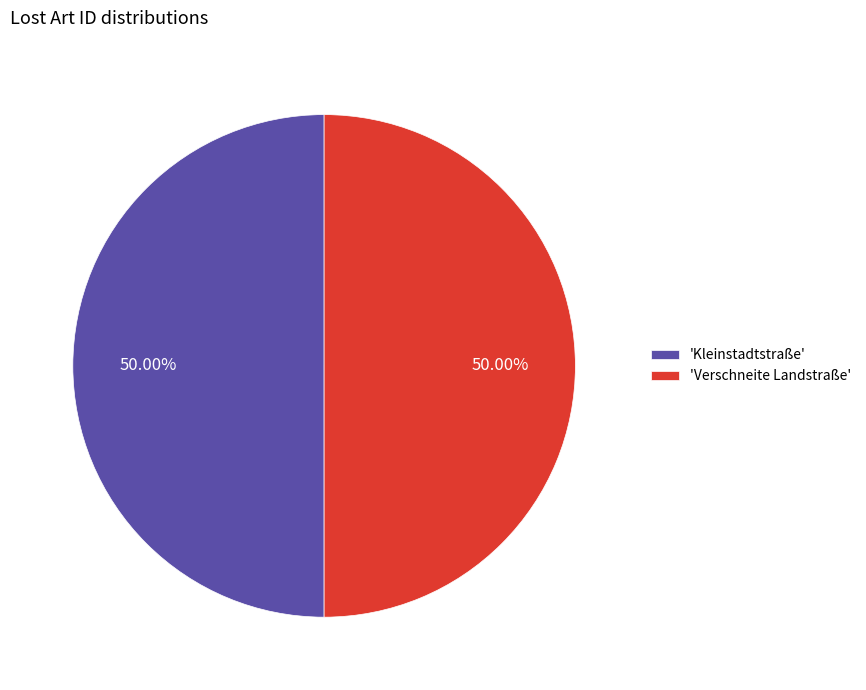

Combined, do 'Kleinstadtstraße' and 'Verschneite Landstraße' account for over 50%?

Yes